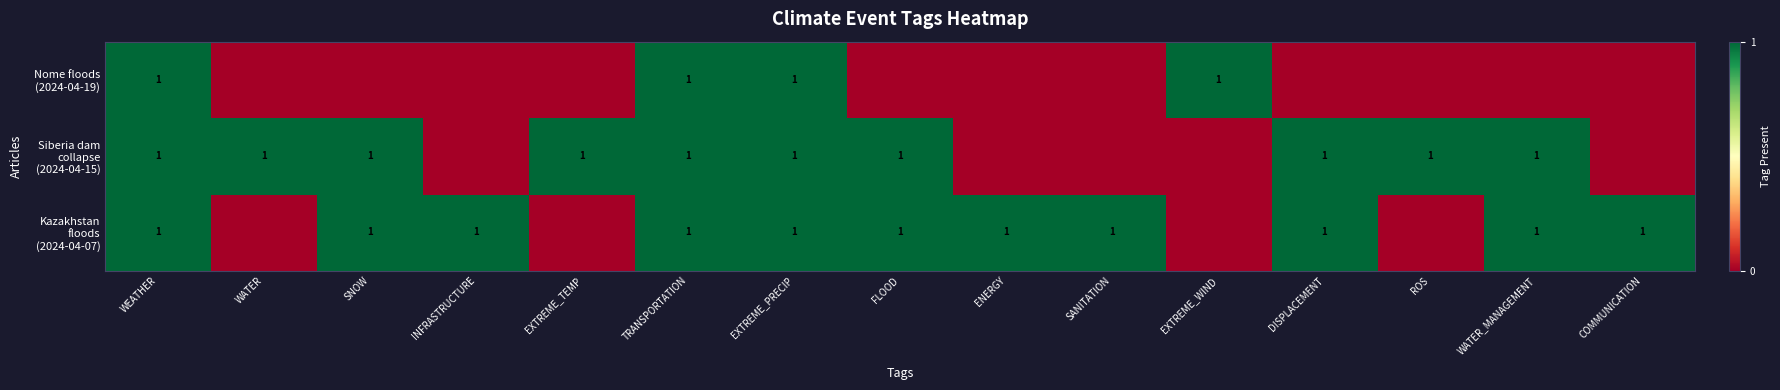

Which has a higher value, WEATHER or ENERGY?

WEATHER